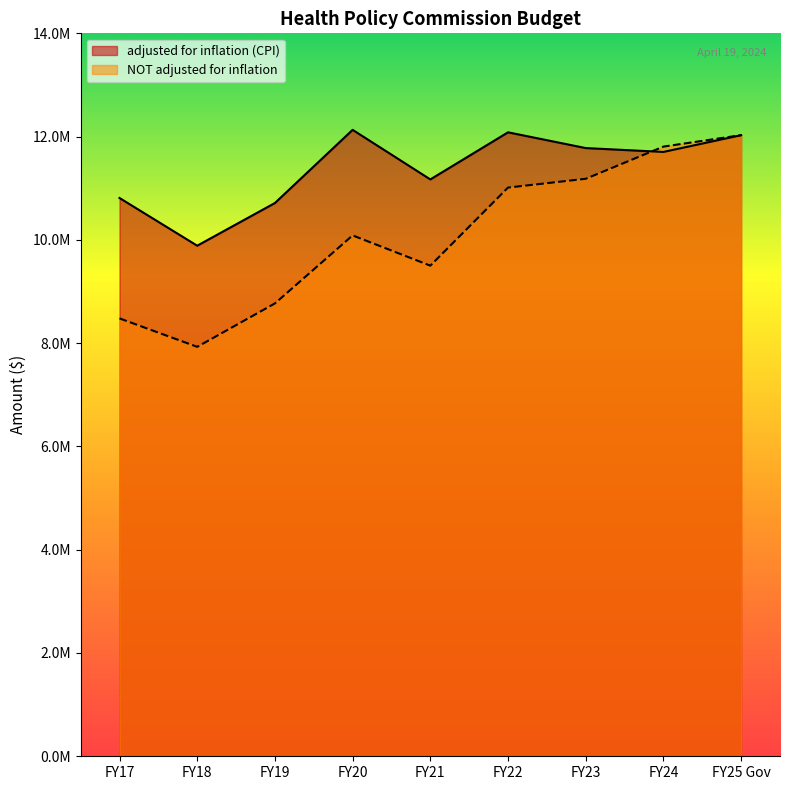

How many times do NOT adjusted for inflation and adjusted for inflation (CPI) cross each other?

1